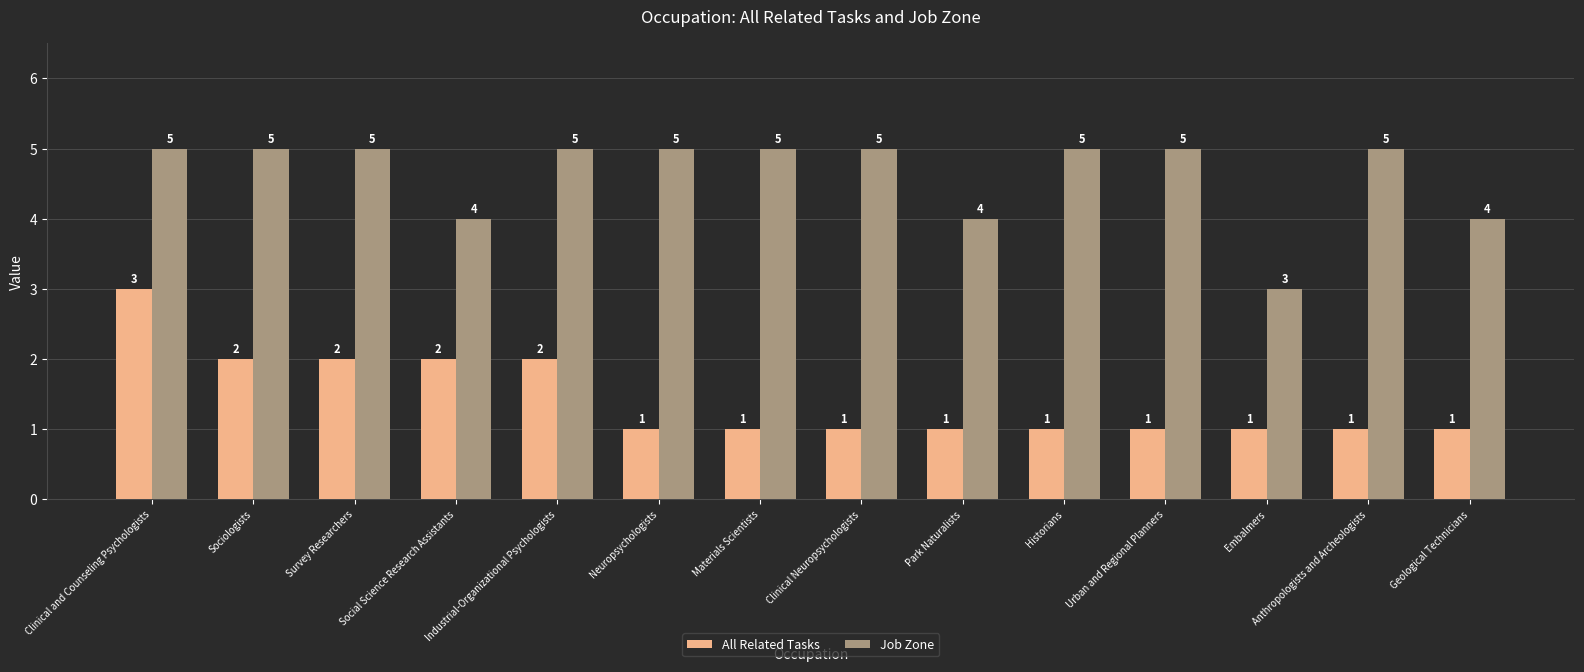

What is the difference between the second highest and second lowest values in the Job Zone series?

1